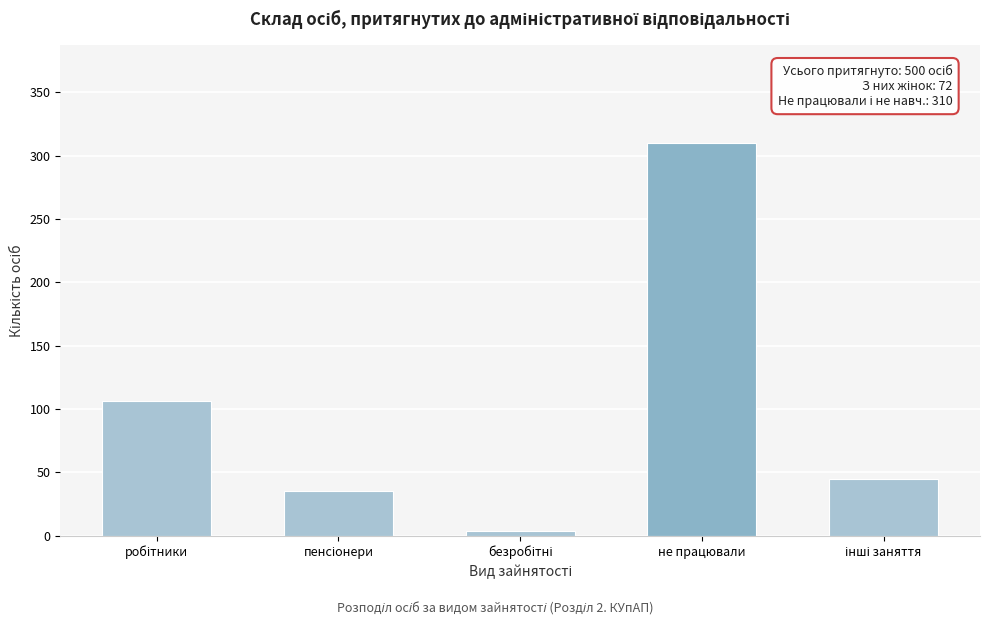

Reading left to right, transcribe all the data shown in this chart.

106	35	4	310	45